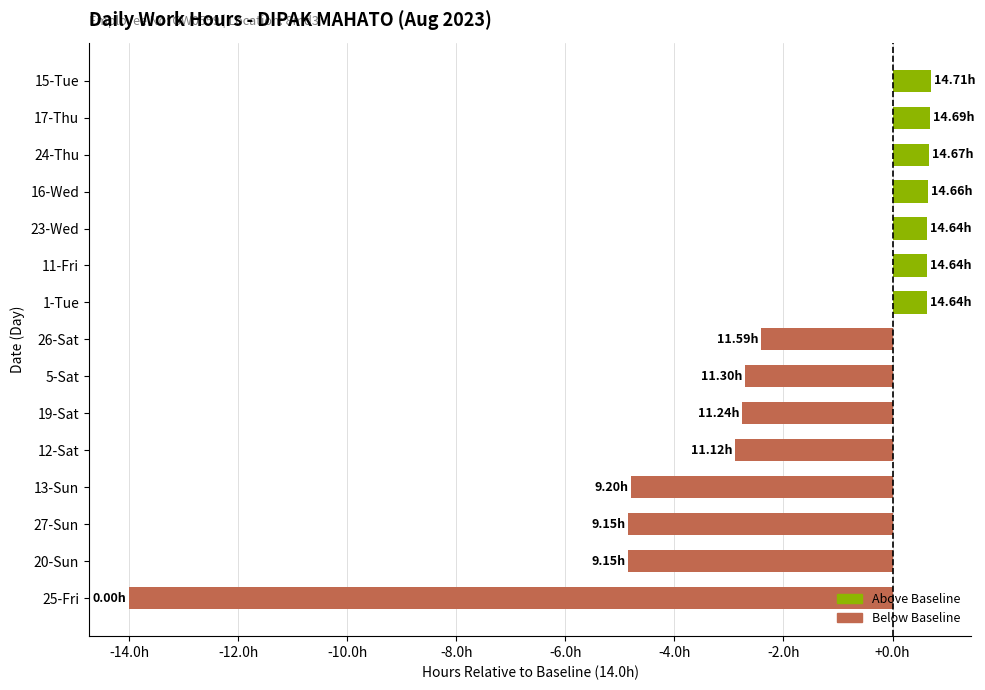

Does the chart contain any negative values?

Yes